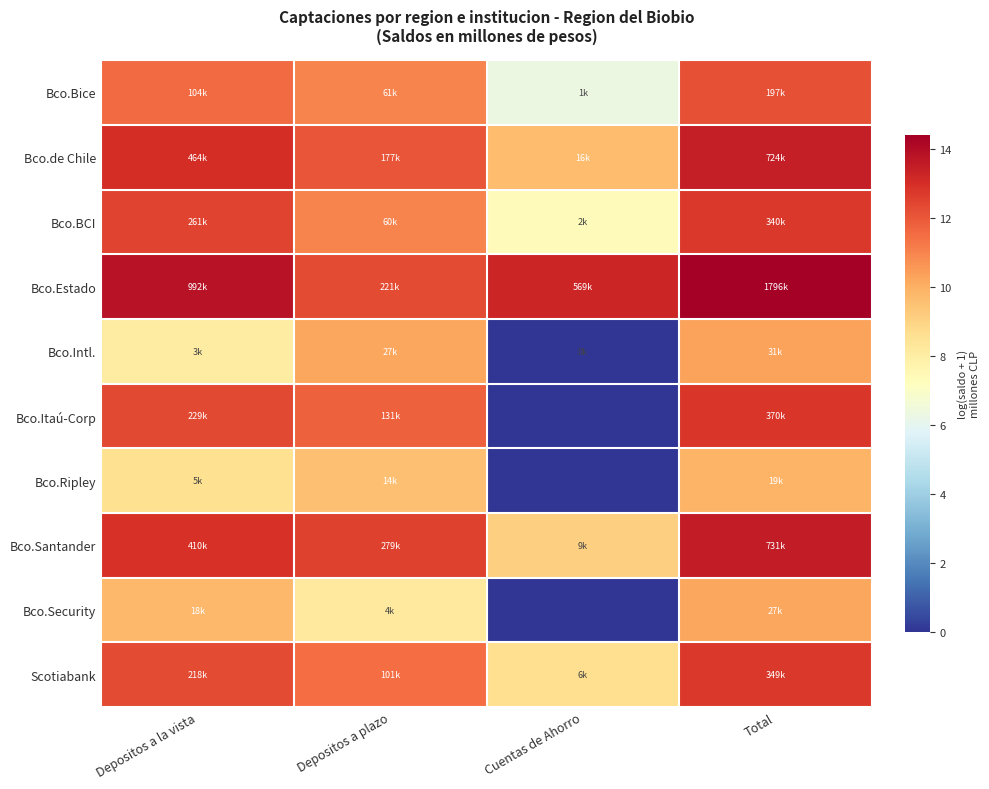

At which category is the sum across all series the highest?

Total